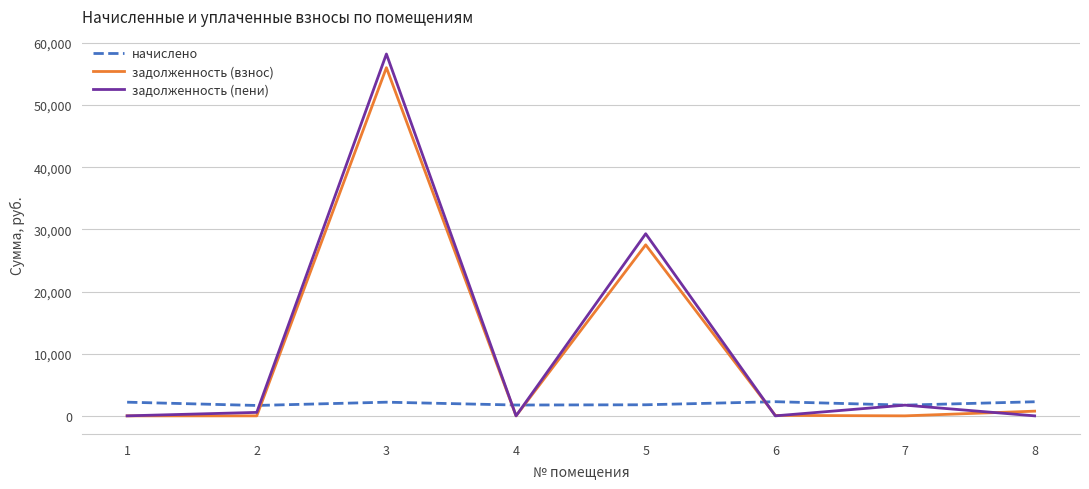

List the series in order of their peak value, highest first.

задолженность (пени), задолженность (взнос), начислено